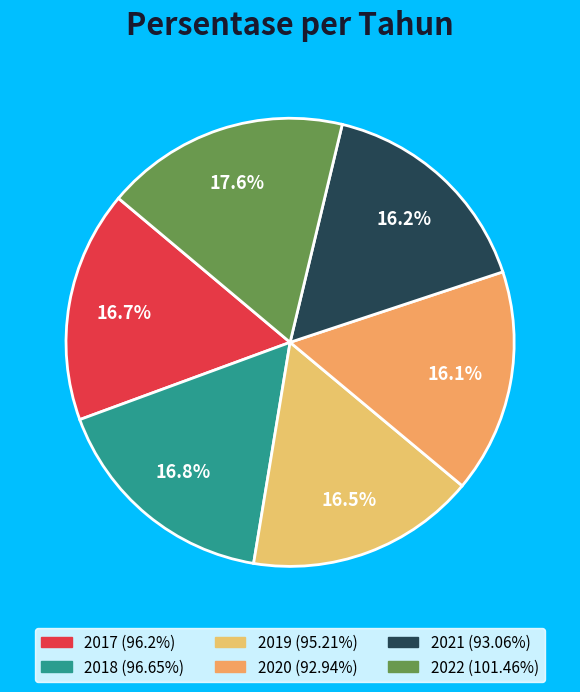

Is it true that 2022 is 18% of the pie?

True